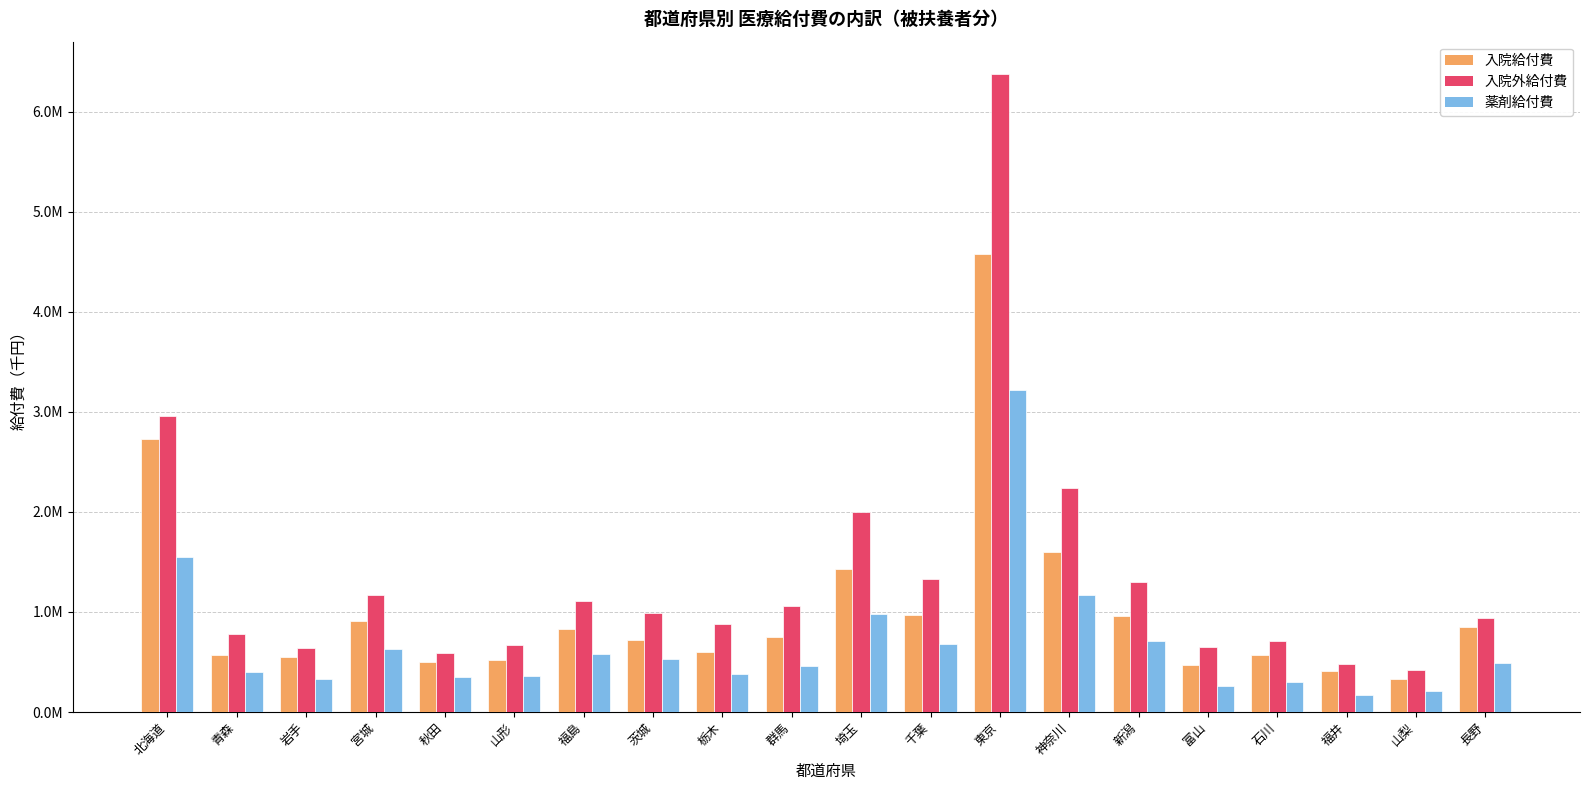

What are all the series names shown in the legend?

入院給付費, 入院外給付費, 薬剤給付費